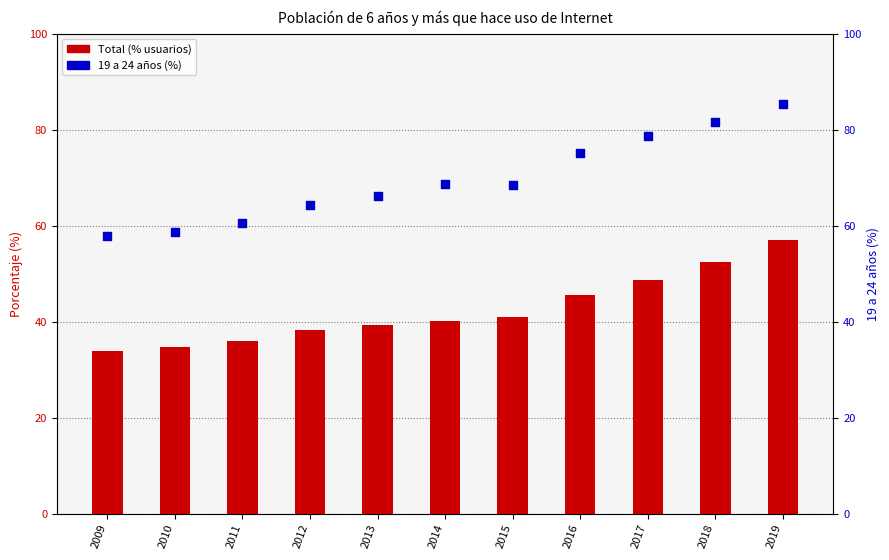

What is the total value across all series at 2016?

120.6